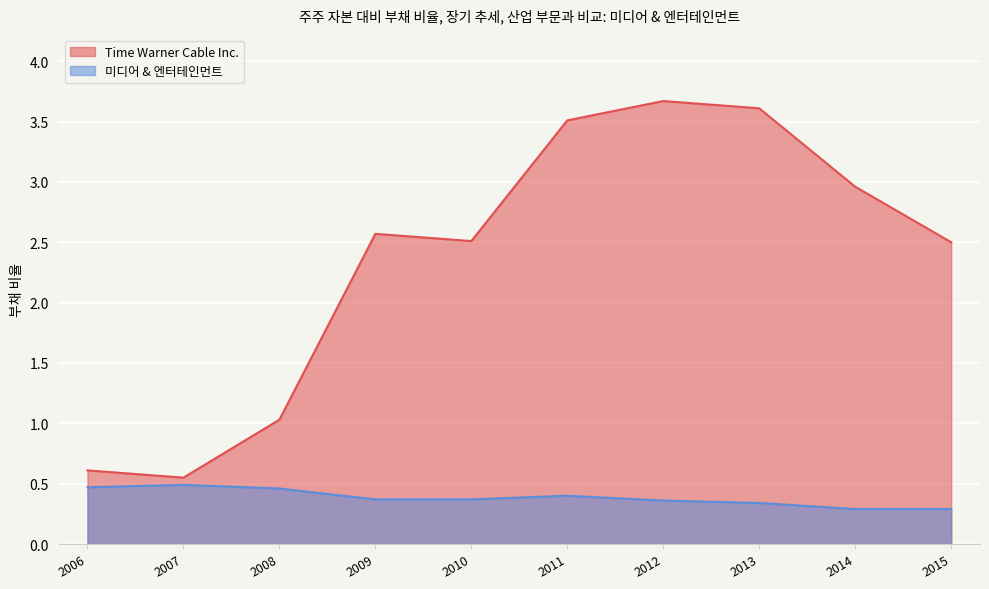

Is it true that Time Warner Cable Inc. equals 0.8 at 2009?

False